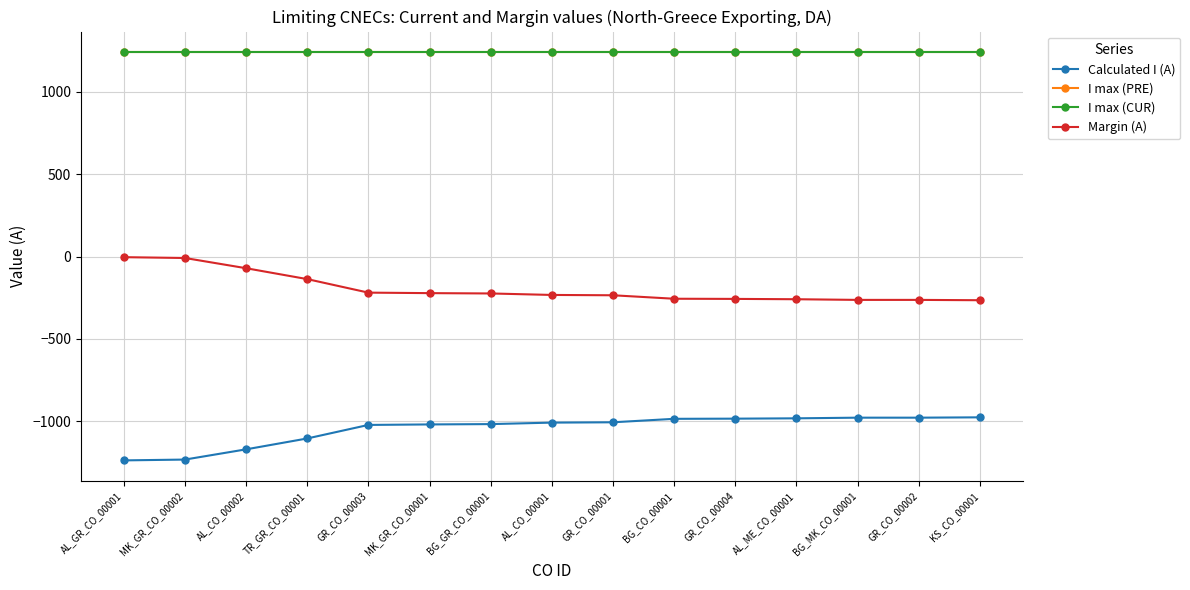

Does the chart have visible grid lines?

Yes